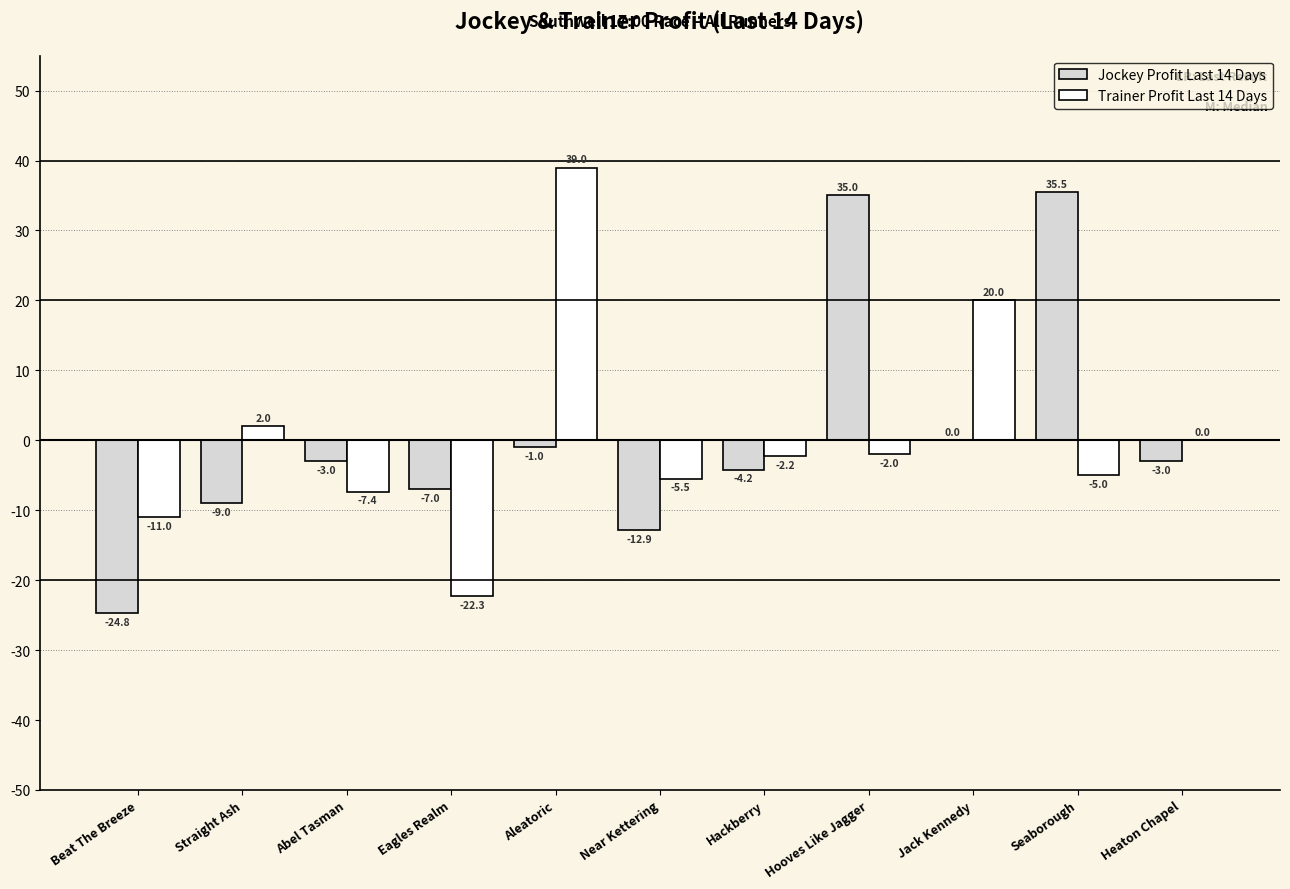

Which series changed the most between Abel Tasman and Heaton Chapel?

Trainer Profit Last 14 Days